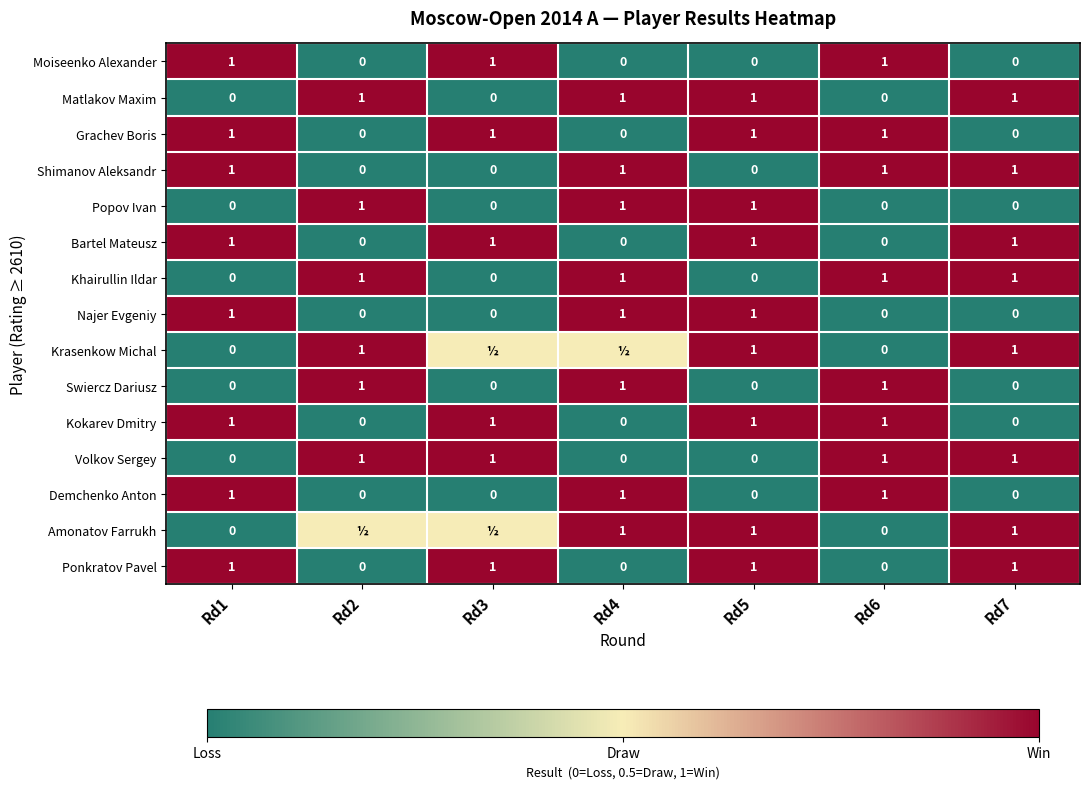

What is the spread (max minus min) of values at Rd5?

1.0